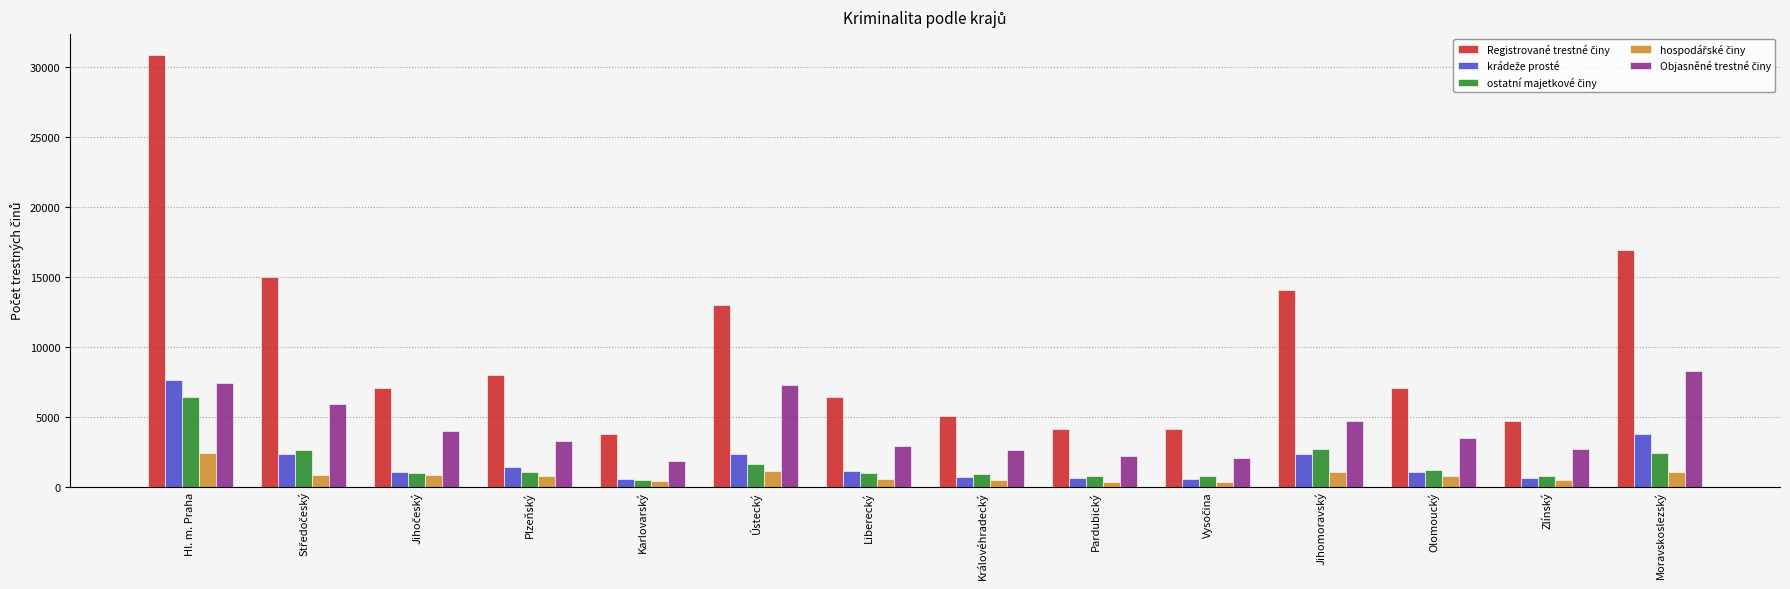

What is the maximum value shown in the chart?

30826